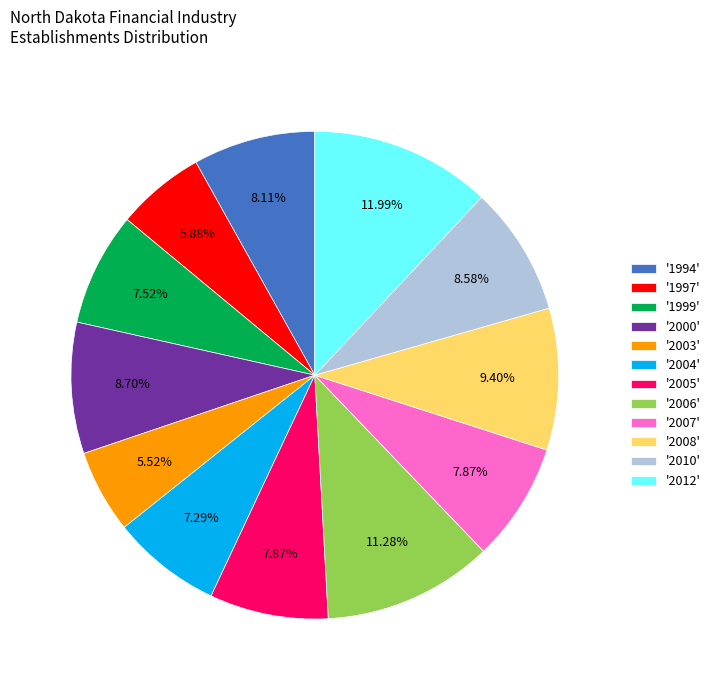

Is there a majority slice in this chart?

No